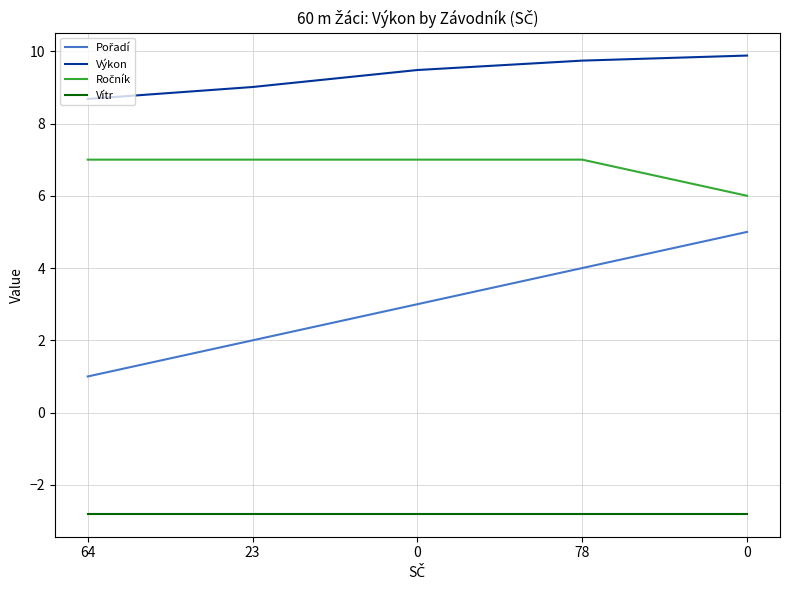

Reading left to right, extract all data points from this chart.

Pořadí: 64=1.0	23=2.0	0=3.0	78=4.0	0=5.0
Výkon: 64=8.7	23=9.0	0=9.5	78=9.7	0=9.9
Ročník: 64=7.0	23=7.0	0=7.0	78=7.0	0=6.0
Vítr: 64=-2.8	23=-2.8	0=-2.8	78=-2.8	0=-2.8